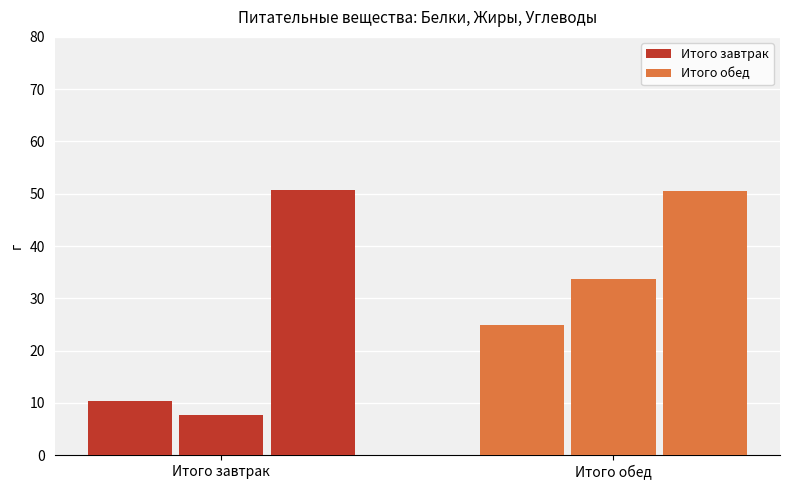

True or false: Белки has a value of 3.0 at Итого завтрак.

False